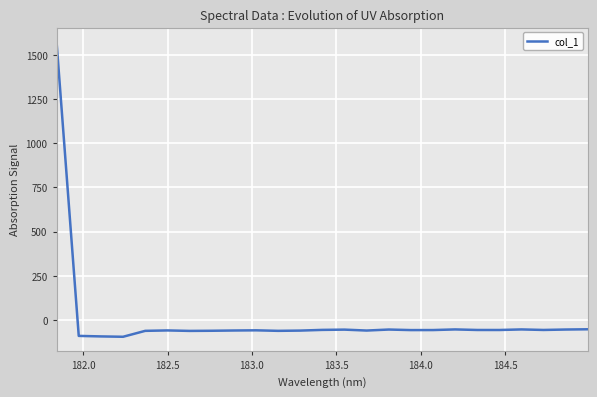

Does the chart display data point markers on the line(s)?

No